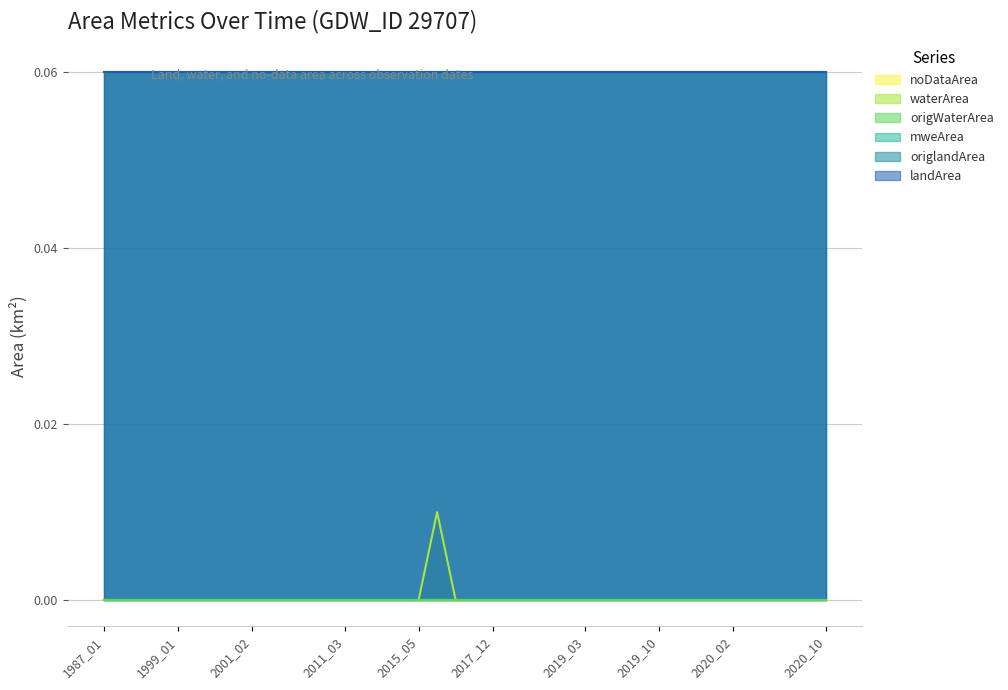

Which series has the largest total across all categories?

landArea